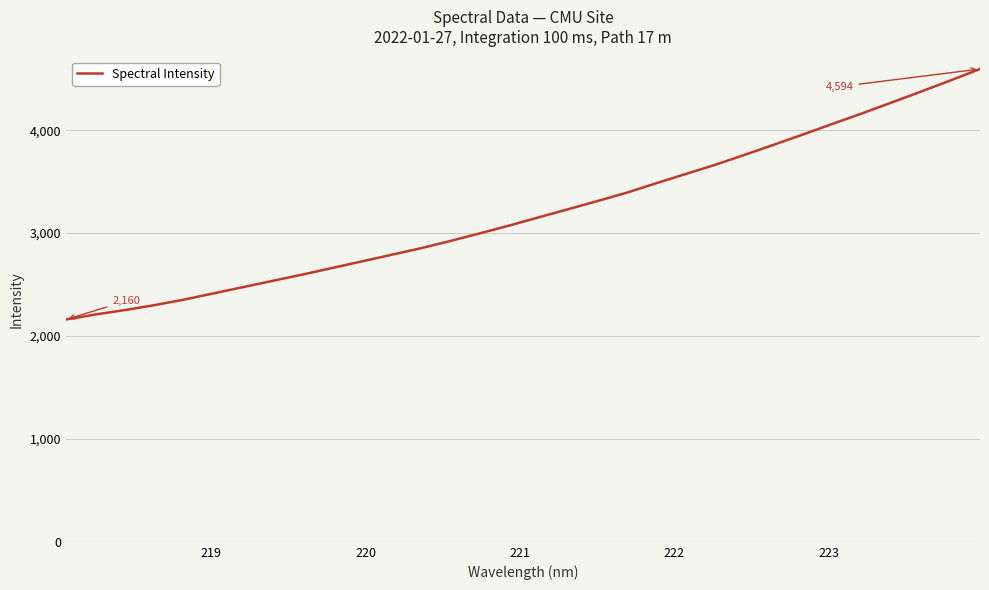

What is the greatest value displayed?

4594.1